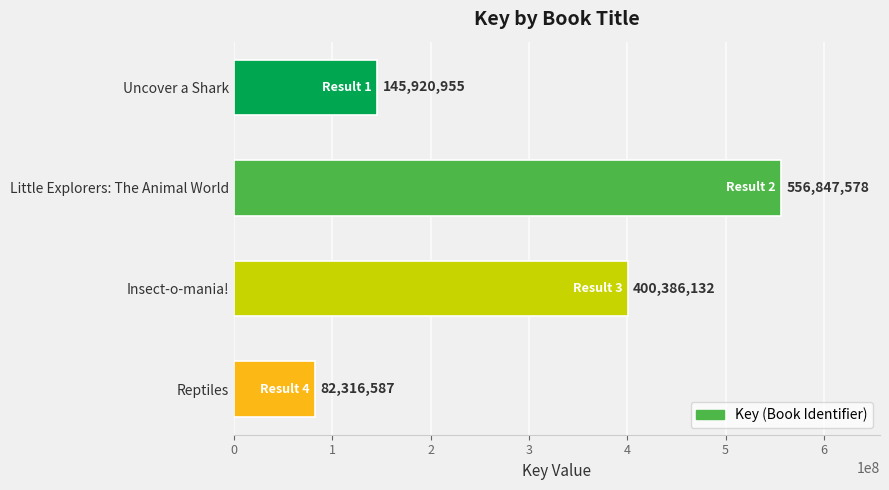

How many values are between 145920955 and 556847578?

3